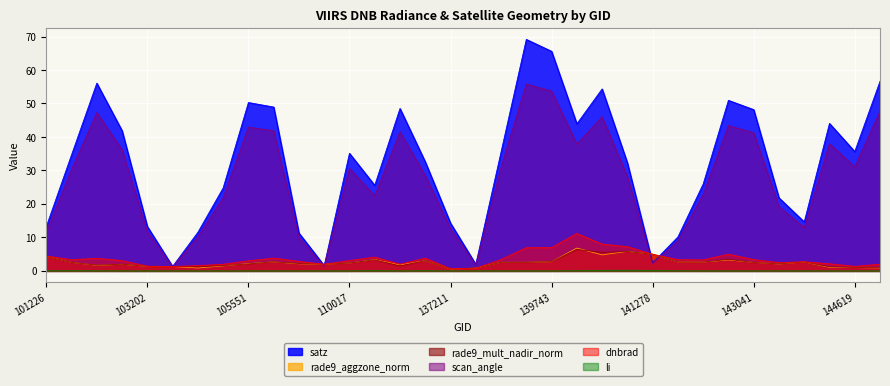

How many categories are shown in the chart?

34